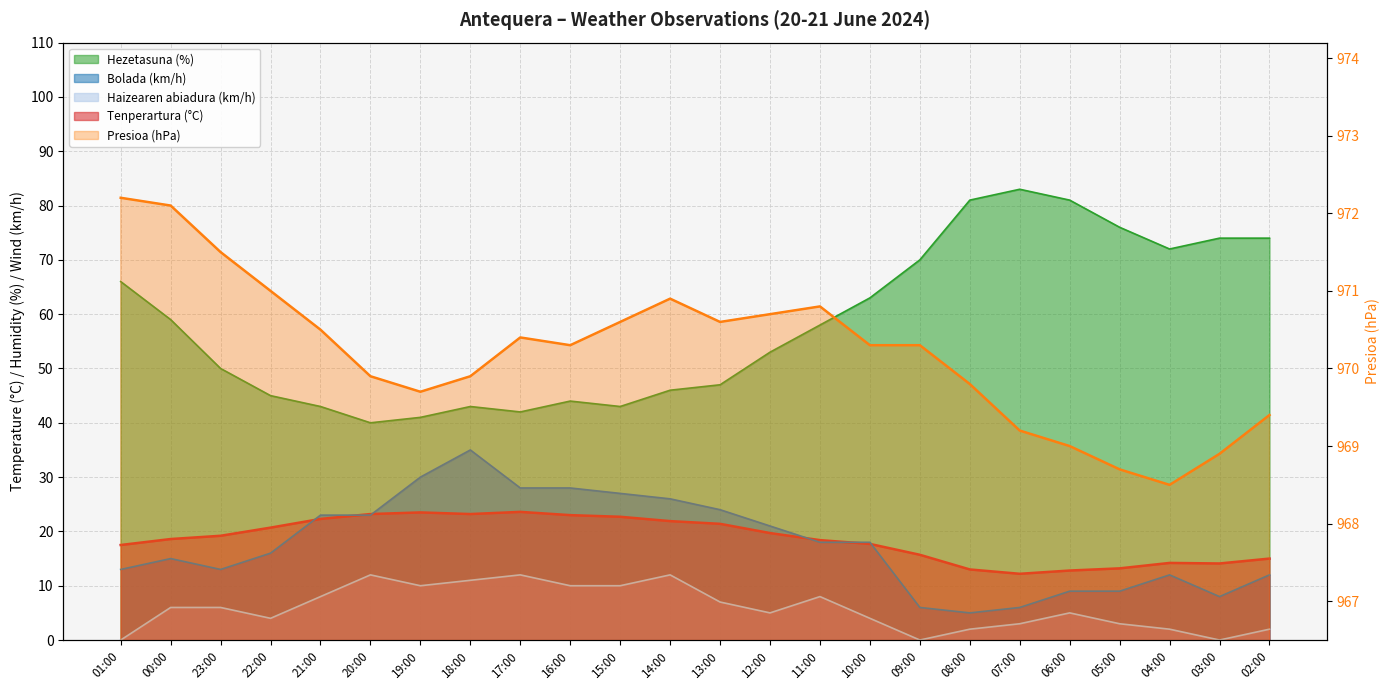

List the labels in order of Tenperartura (°C) value, smallest first.

07:00, 06:00, 08:00, 05:00, 03:00, 04:00, 02:00, 09:00, 01:00, 10:00, 11:00, 00:00, 23:00, 12:00, 22:00, 13:00, 14:00, 21:00, 15:00, 16:00, 20:00, 18:00, 19:00, 17:00